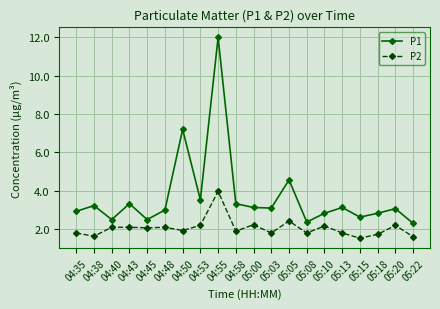

How many interior local peaks does the P1 series have?

7